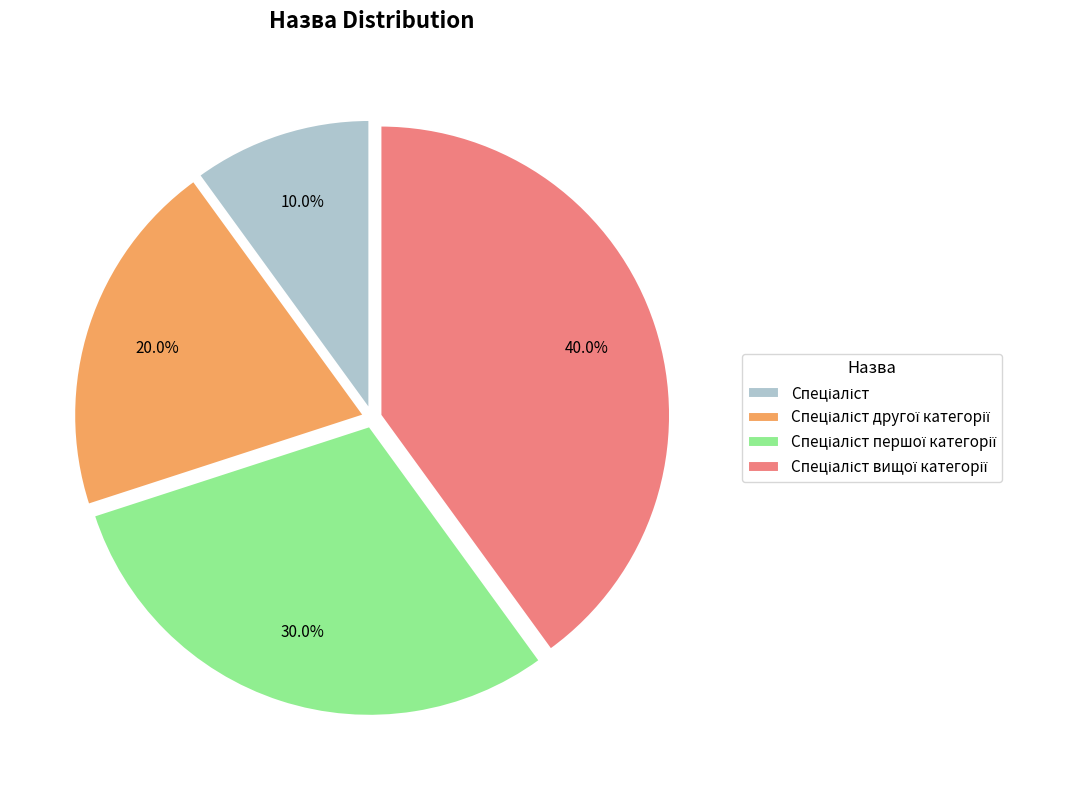

How many segments does this pie chart have?

4